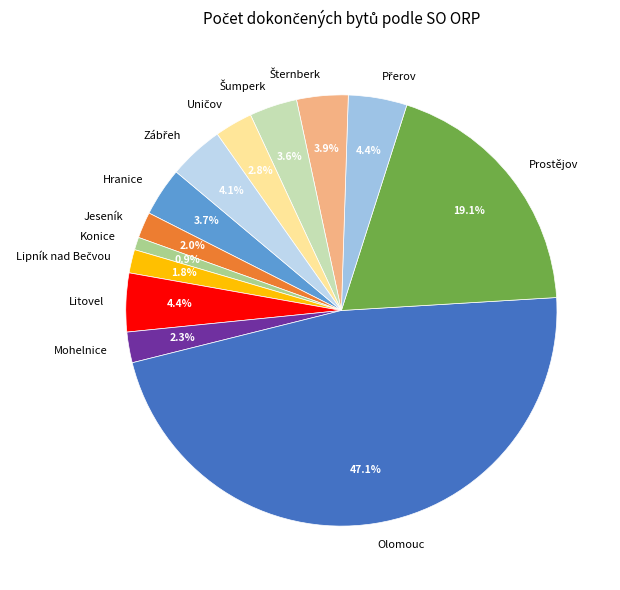

What percentage is the Hranice slice, to the nearest percent?

4%